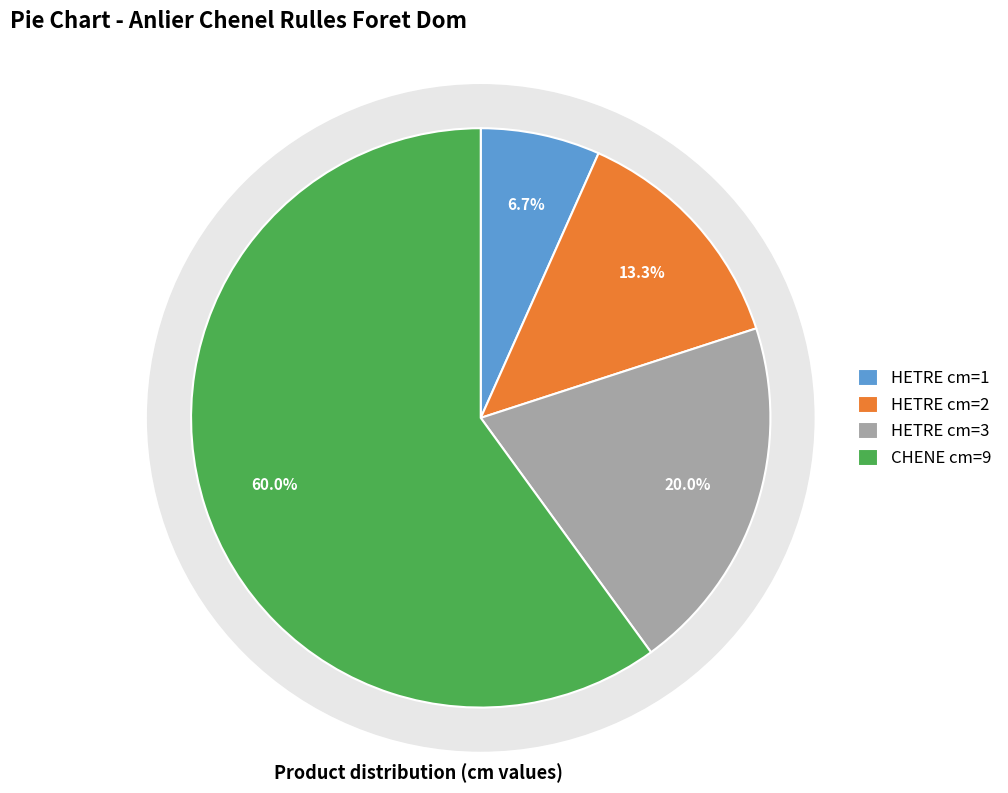

To the nearest percent, what is the difference between the largest and smallest slice percentages?

53%